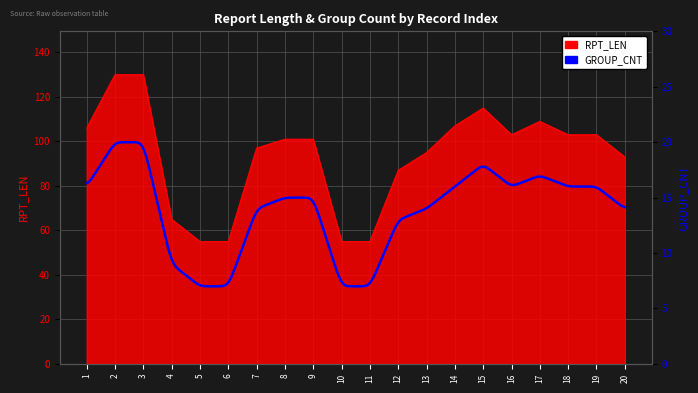

What is the difference between the values at 19 and 8?

2